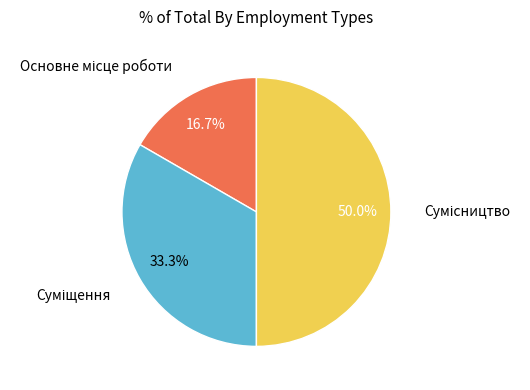

What is the smallest slice in the pie chart?

Основне місце роботи